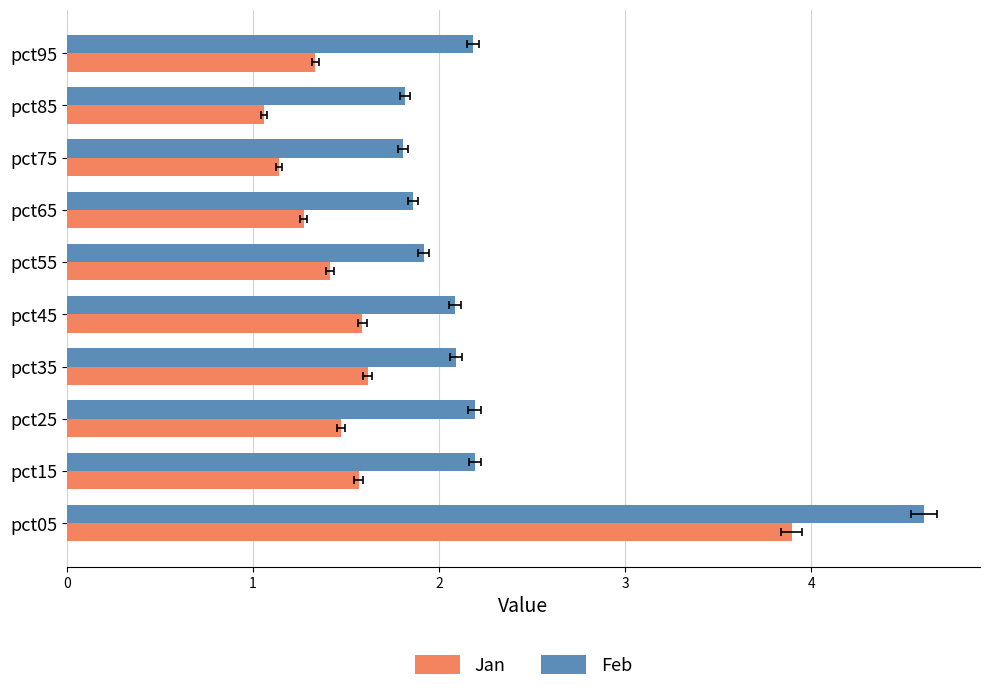

The value of Jan at pct25 is 1.0. True or false?

False